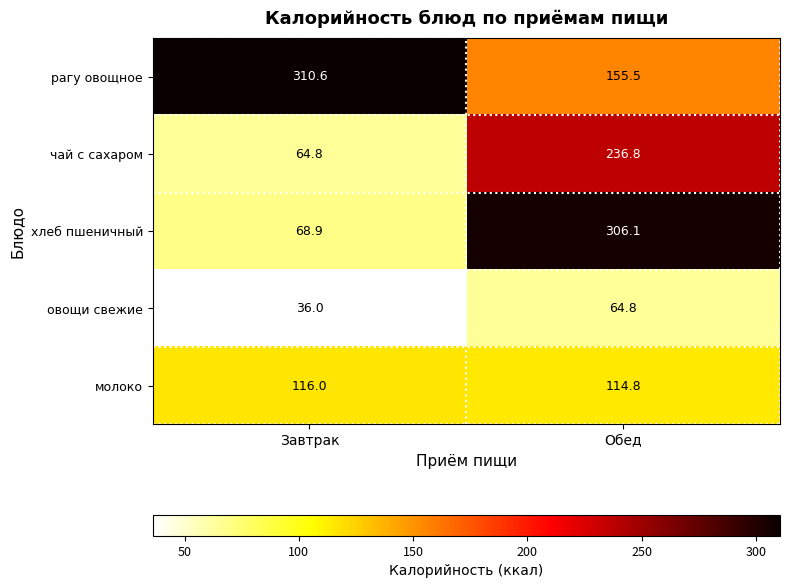

What is the total value across all series at Обед?

878.0